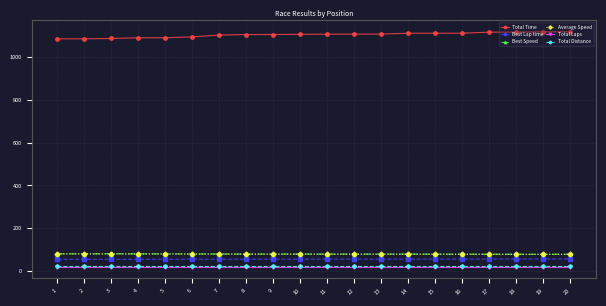

The value of Best Lap time at 17 is 55.3. True or false?

True